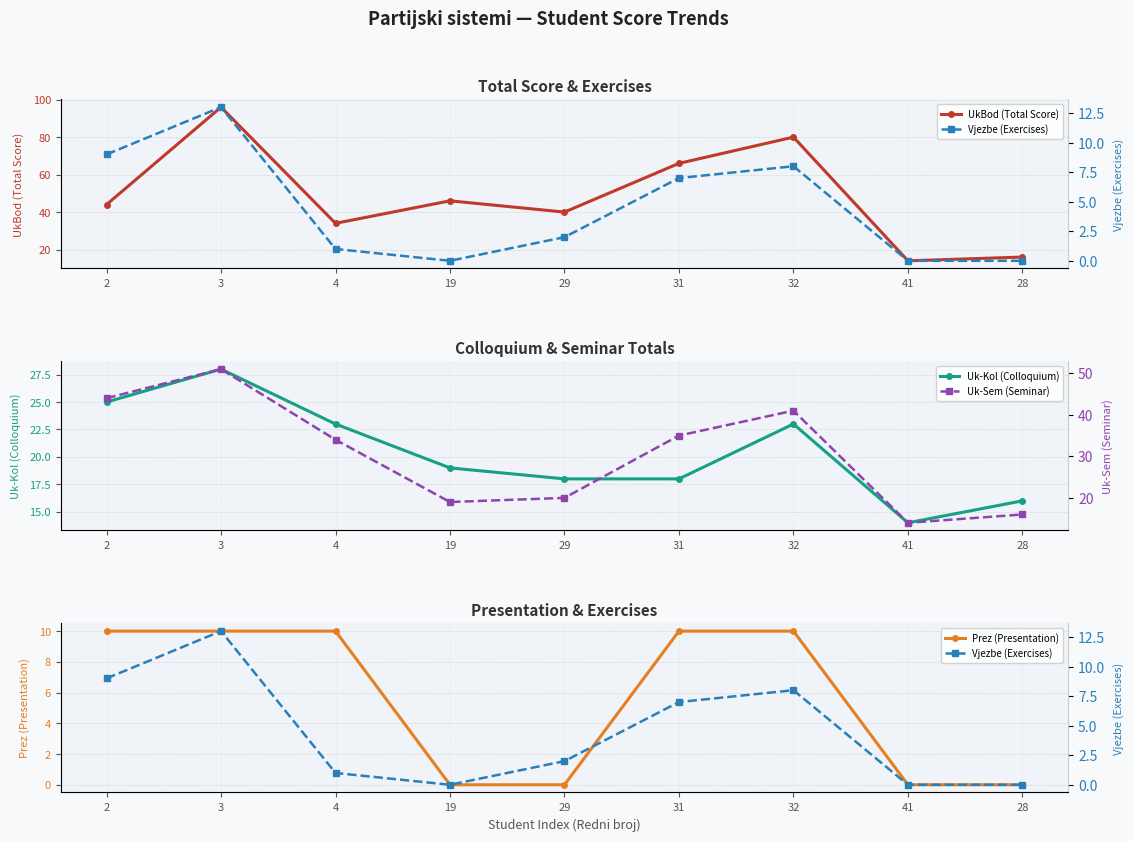

True or false: UkBod (Total Score) has a value of 10 at 2.

False